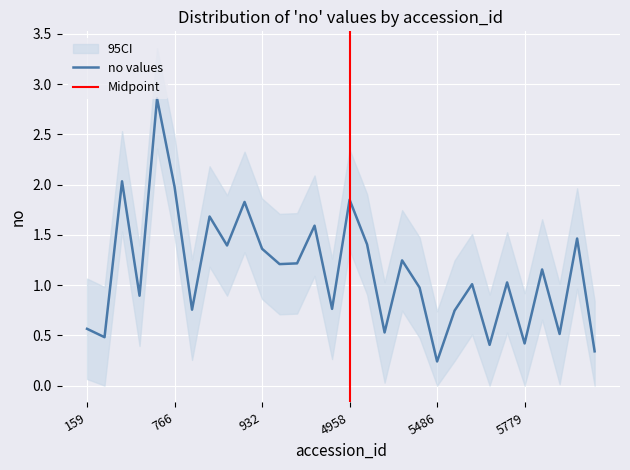

Reading right to left, what are all the values shown in this chart?

0.3	1.5	0.5	1.2	0.4	1.0	0.4	1.0	0.7	0.2	1.0	1.2	0.5	1.4	1.9	0.8	1.6	1.2	1.2	1.4	1.8	1.4	1.7	0.8	2.0	2.9	0.9	2.0	0.5	0.6